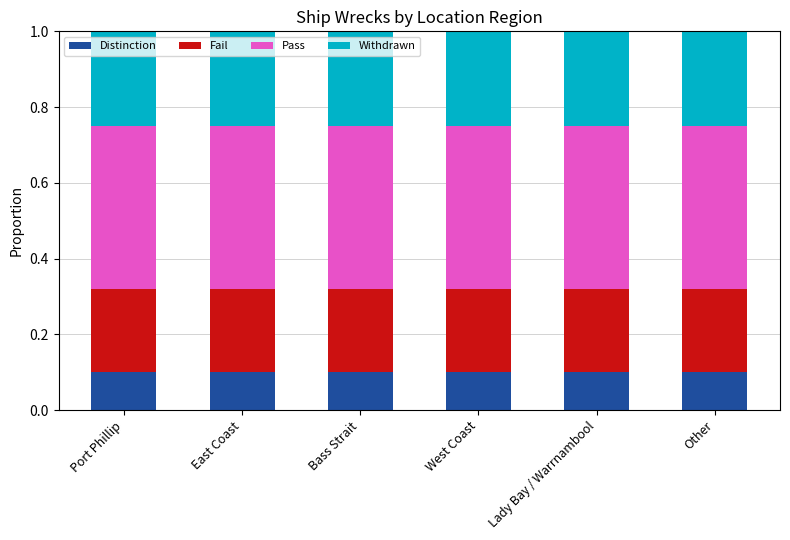

The Distinction series shows 0.1 at East Coast. True or false?

True